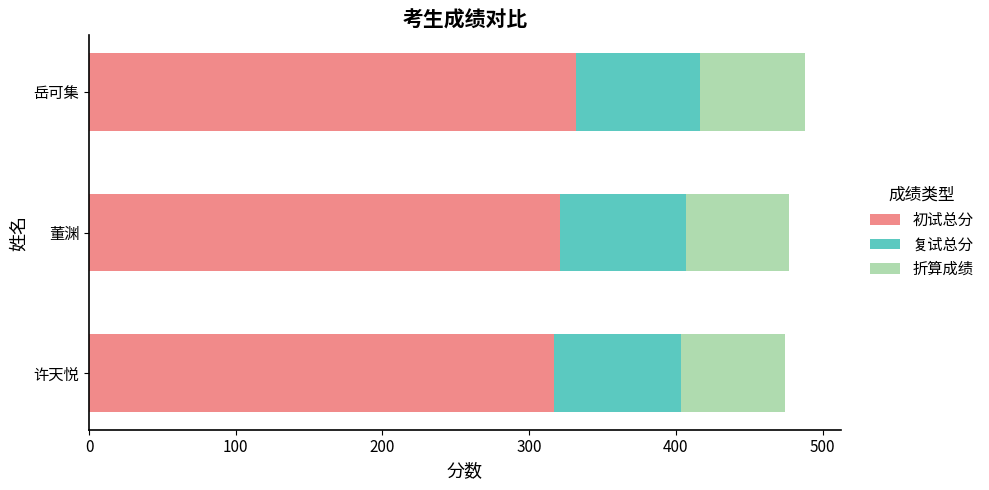

What is the minimum value for 初试总分?

317.0